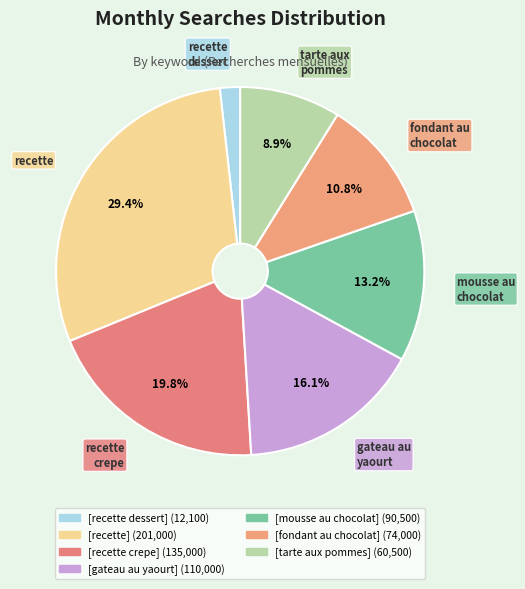

To the nearest percent, what is the combined percentage of [recette crepe] and [recette dessert]?

22%